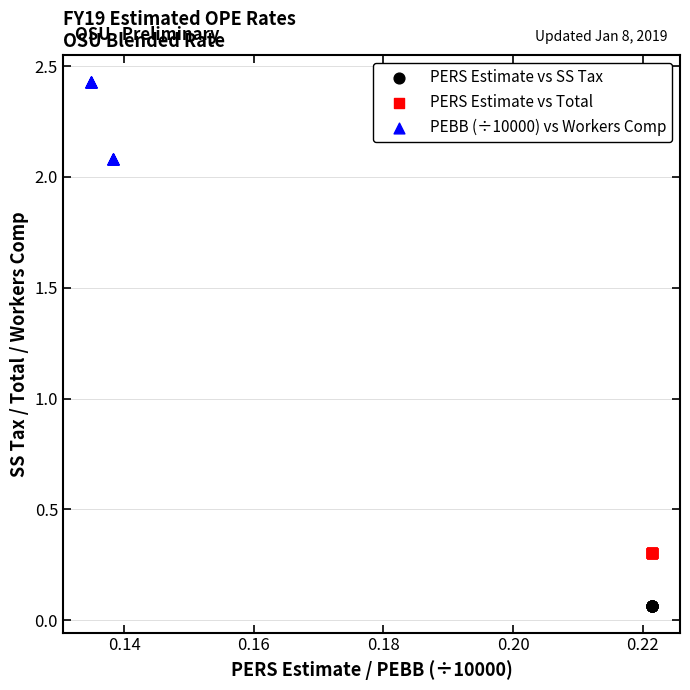

Which series contains the highest Y value?

PEBB (÷10000) vs Workers Comp